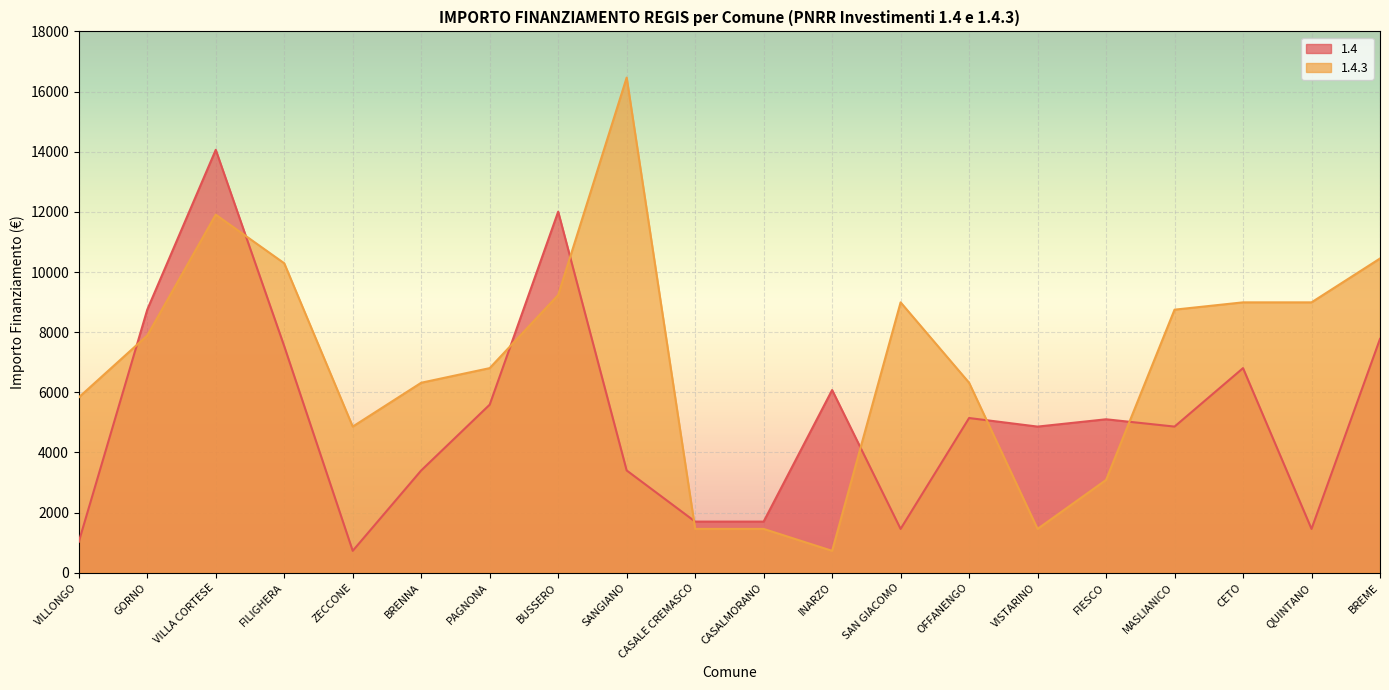

What is the difference between the 1.4 values at CETO and QUINTANO?

5346